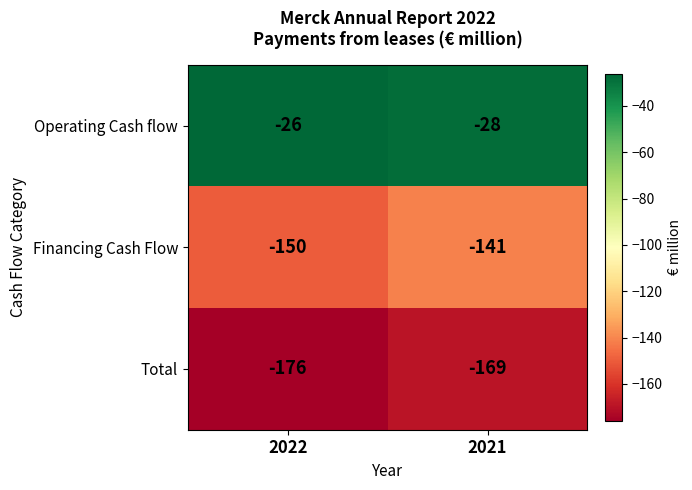

Which series changed the most between 2022 and 2021?

Financing Cash Flow